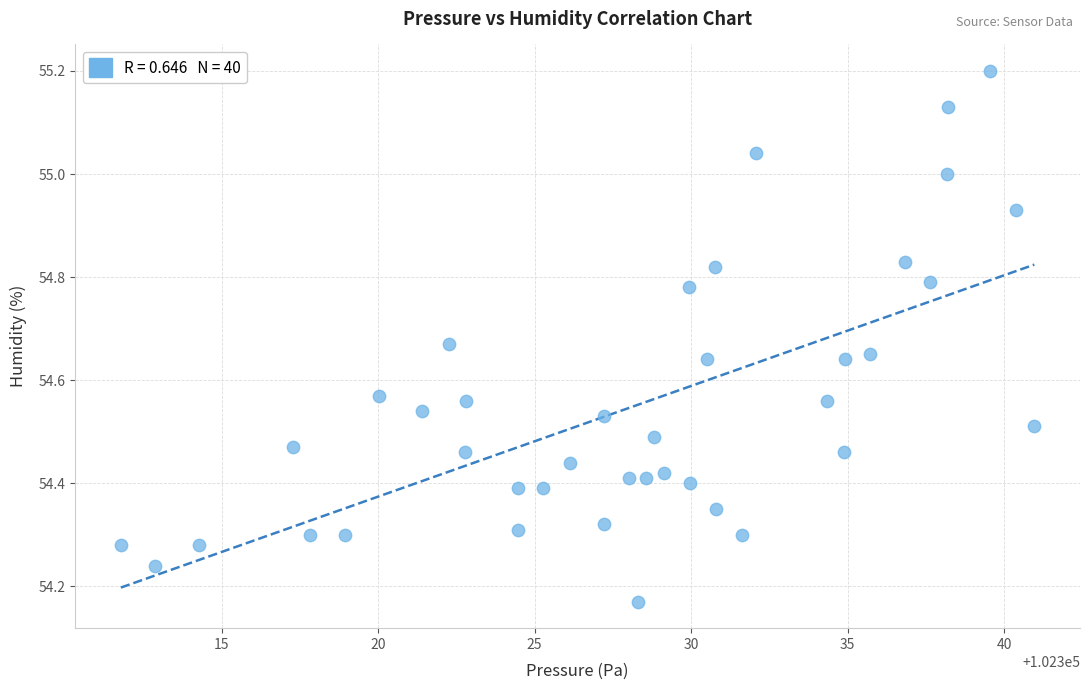

What is the range of X values (max minus min)?

29.2